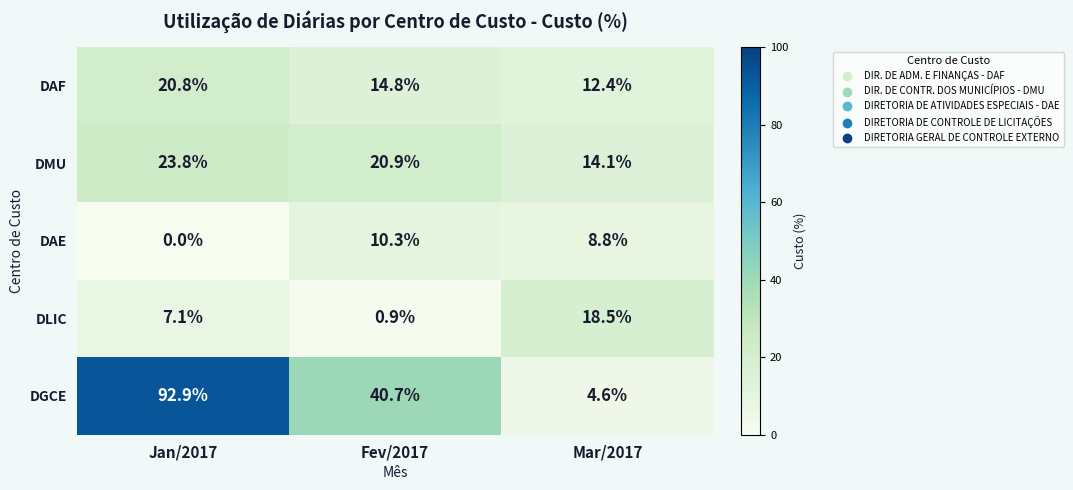

What is the difference between the highest and lowest values at Fev/2017?

39.8